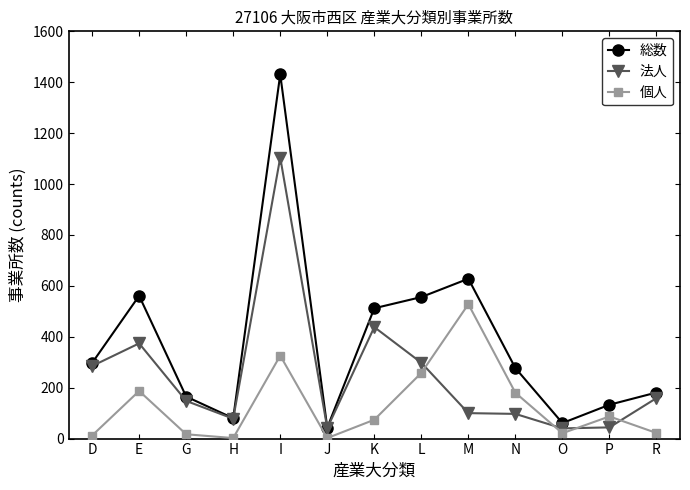

At which label does 総数 reach its peak?

I